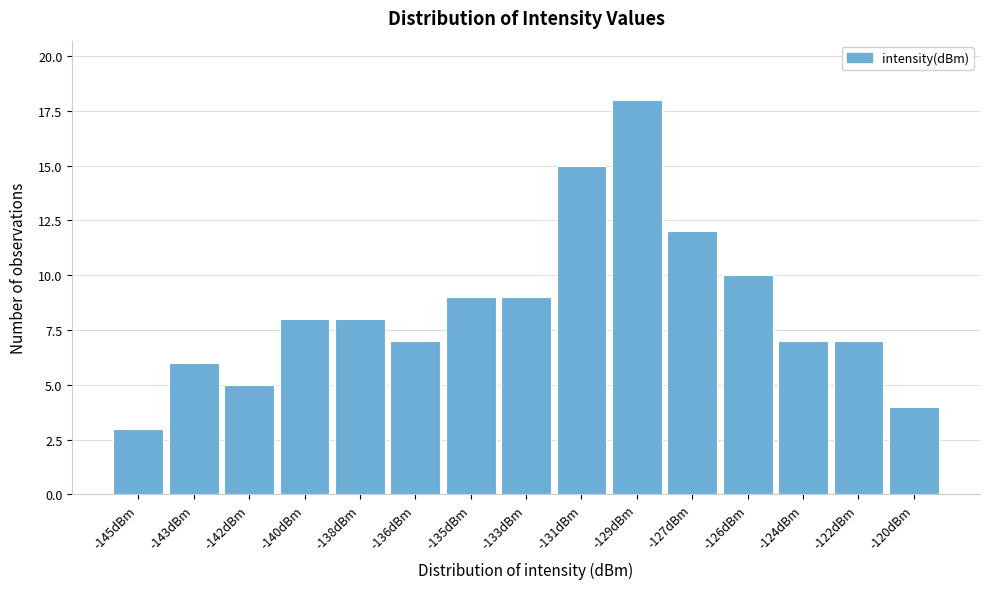

Reading left to right, extract all data points from this chart.

3	6	5	8	8	7	9	9	15	18	12	10	7	7	4